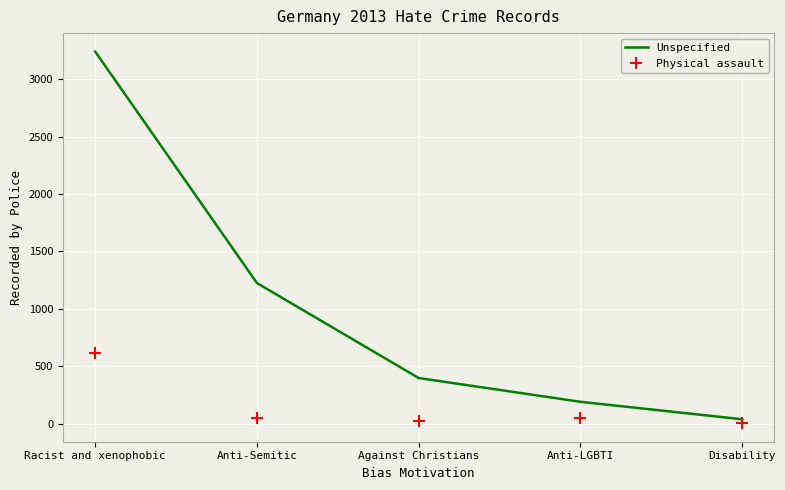

True or false: Unspecified and Physical assault intersect in this chart.

False